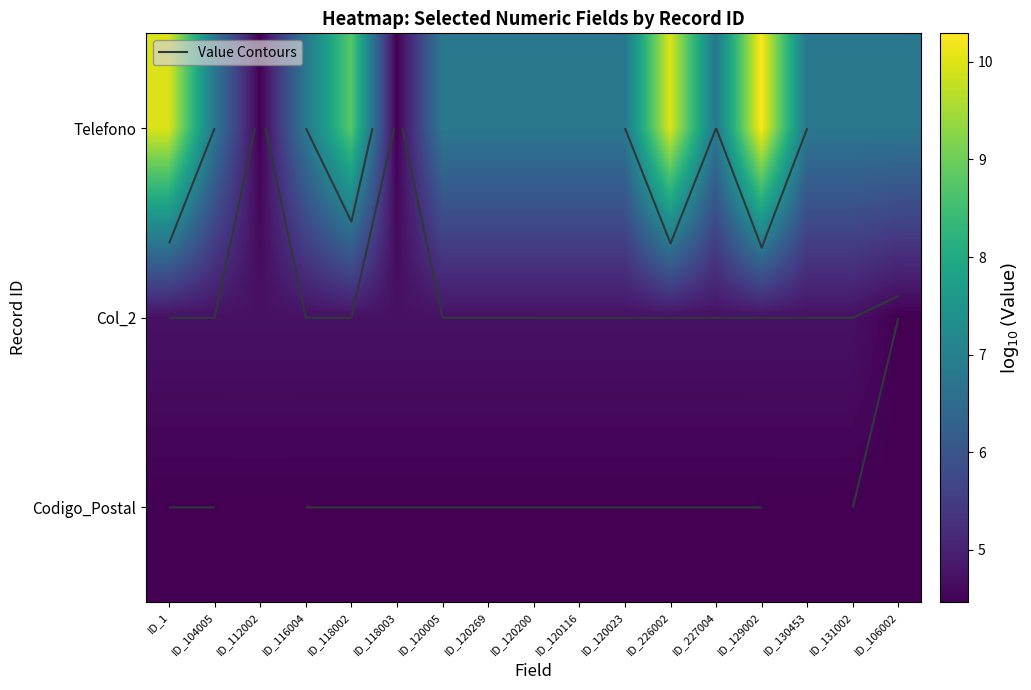

How many series are shown in this chart?

3